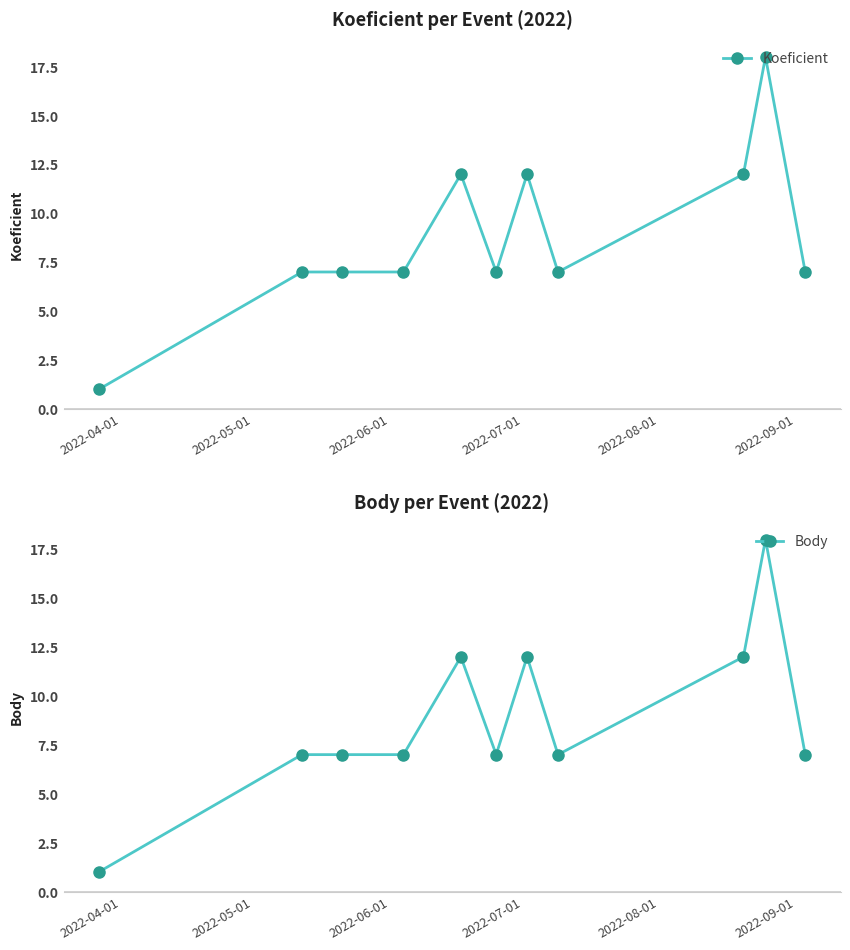

What are all the series names shown in the legend?

Koeficient, Body